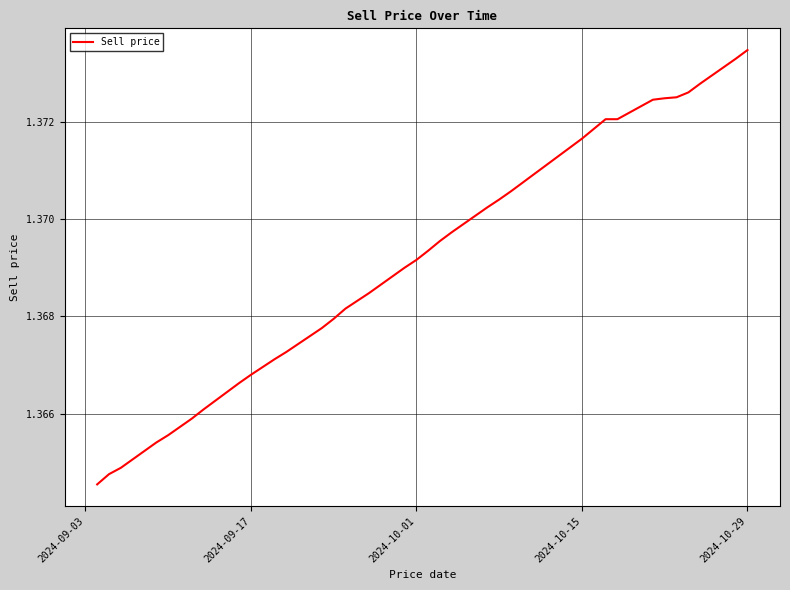

True or false: the data has more than 2 interior local peaks.

False